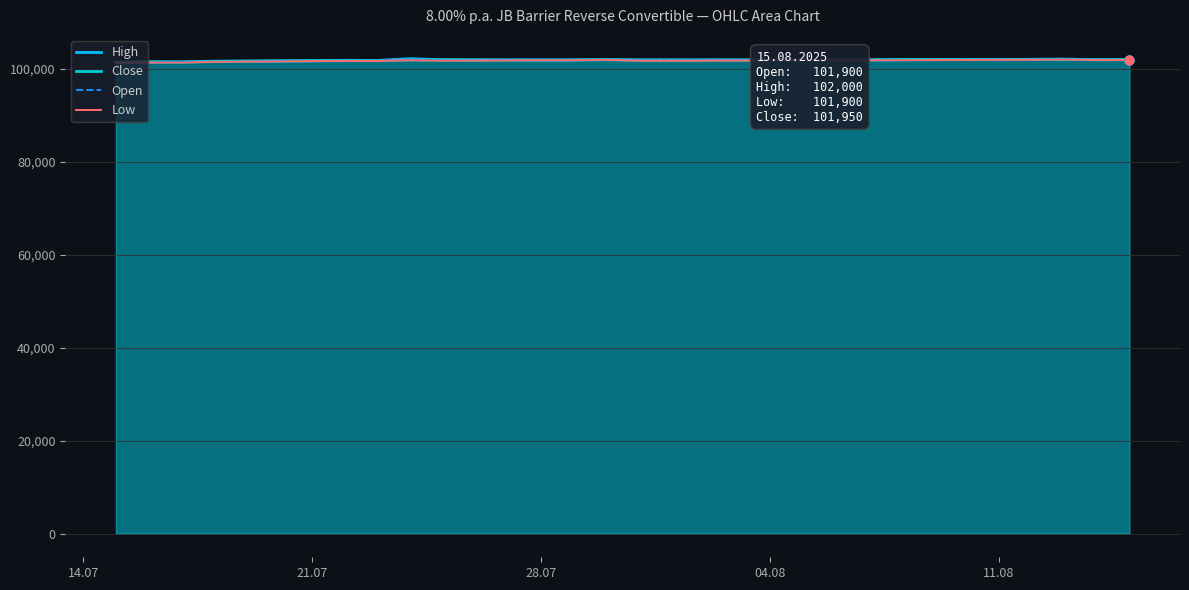

What are all the series names shown in the legend?

High, Close, Open, Low